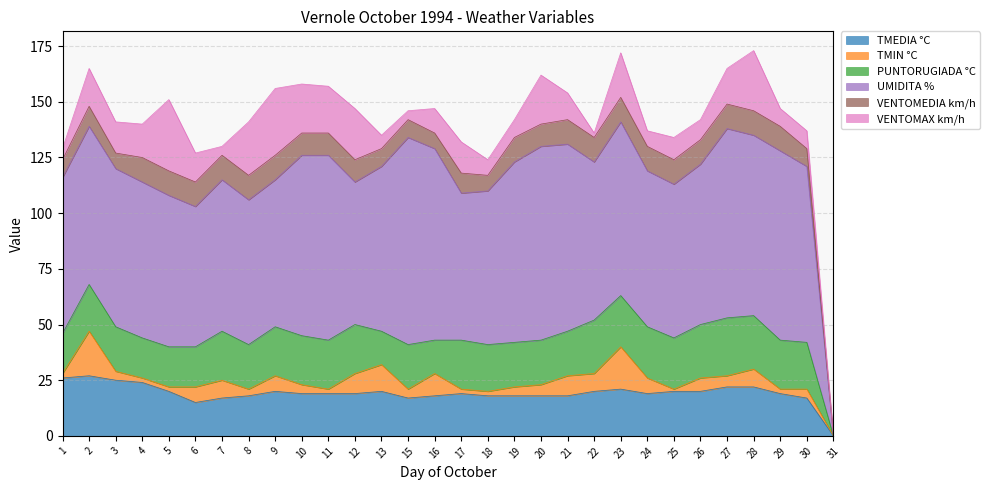

What are all the series names shown in the legend?

TMEDIA °C, TMIN °C, PUNTORUGIADA °C, UMIDITA %, VENTOMEDIA km/h, VENTOMAX km/h